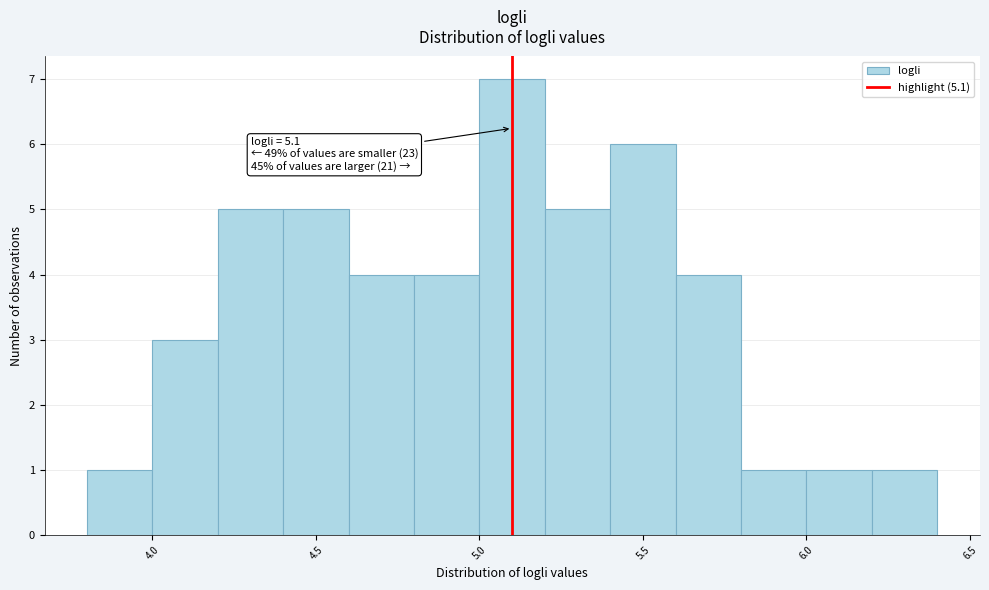

Over which range of the x-axis is the bar tallest?

5.0 to 5.2